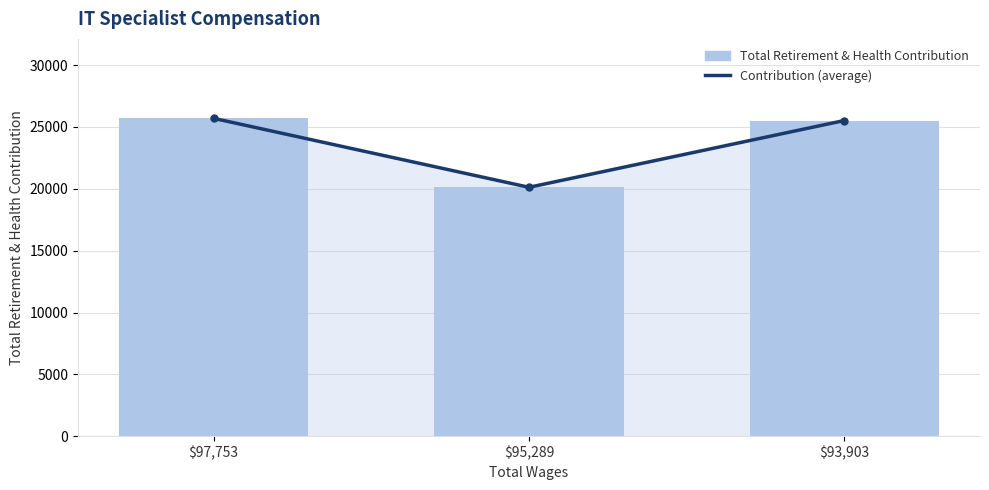

What is the difference between the maximum and second lowest values in the Retirement Contribution (average) series?

175